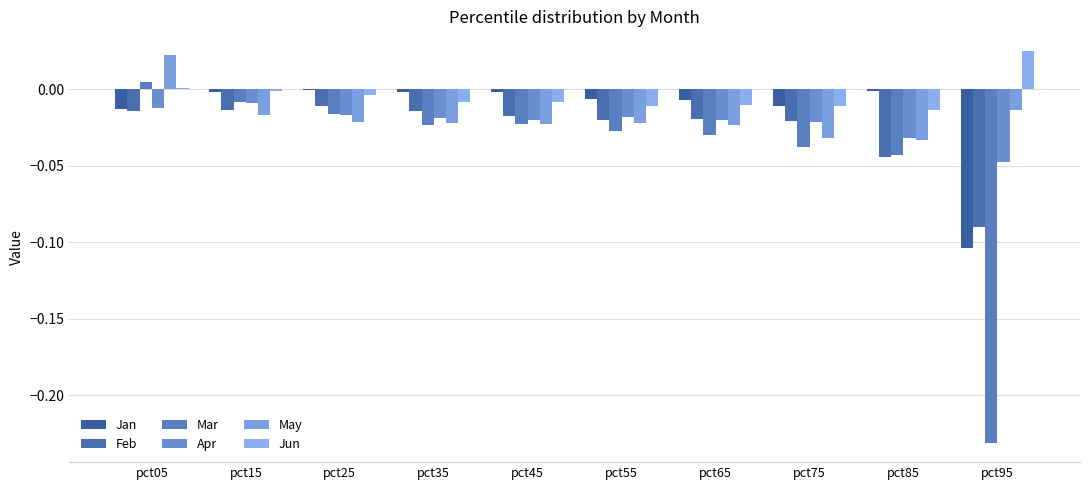

Rank the series at pct55 from highest to lowest value.

Jan, Jun, Apr, Feb, May, Mar